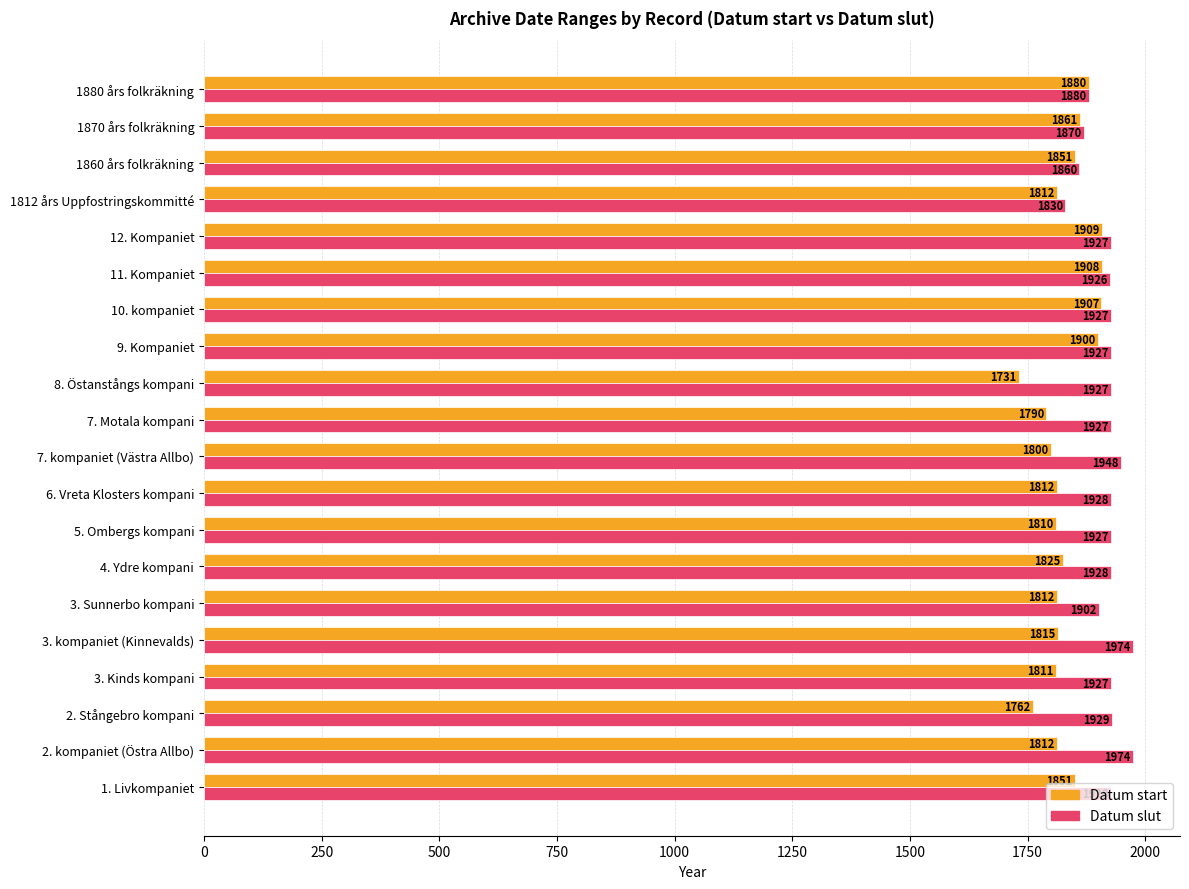

Which series has the largest range (max minus min)?

Datum start